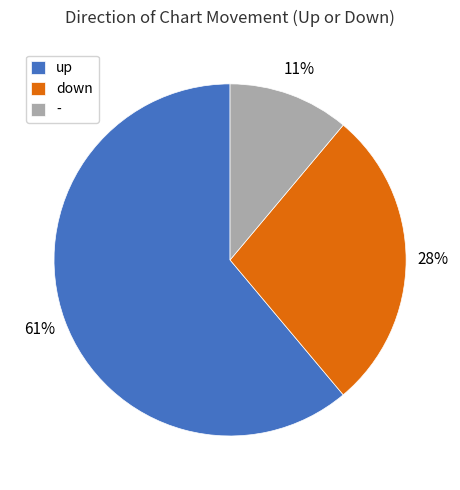

Count the number of slices in the pie.

3